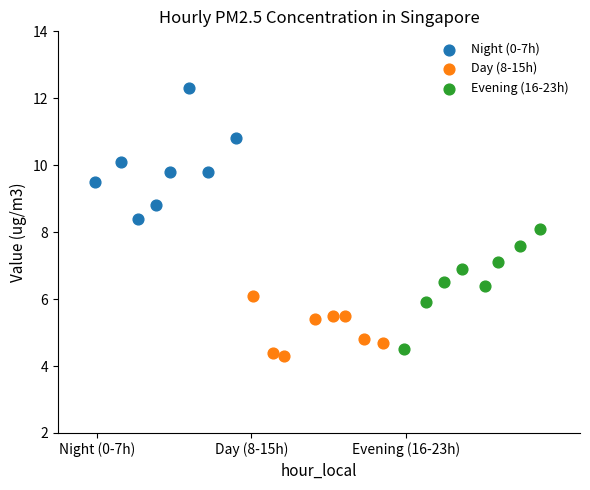

Which series contains the lowest Y value?

Day (8-15h)